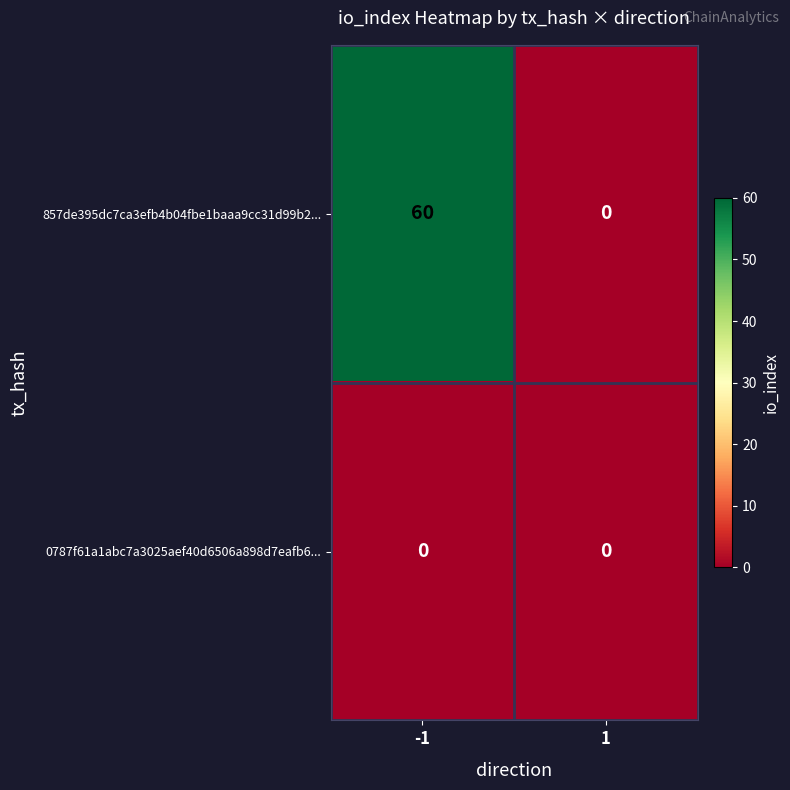

Is it true that 857de395dc7ca3efb4b04fbe1baaa9cc31d99b2... equals 0 at 1?

True